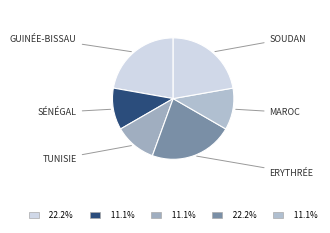

How many segments does this pie chart have?

6